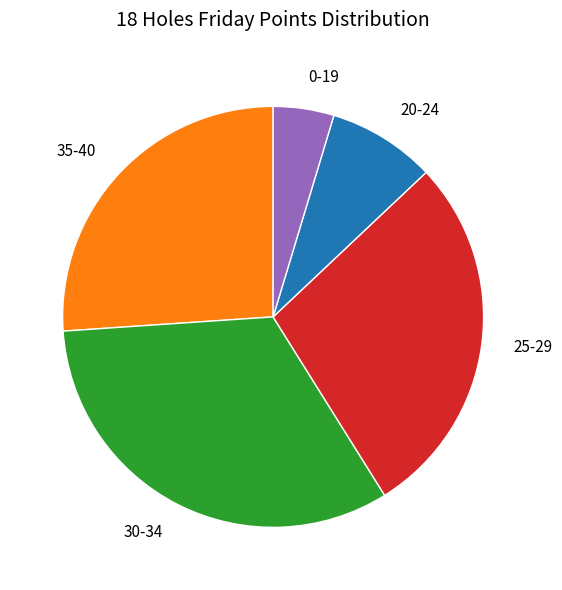

Which slice is the smallest?

0-19